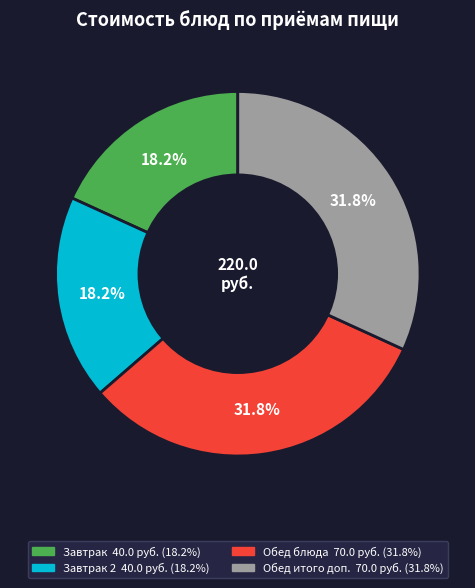

Does any single category account for the majority?

No